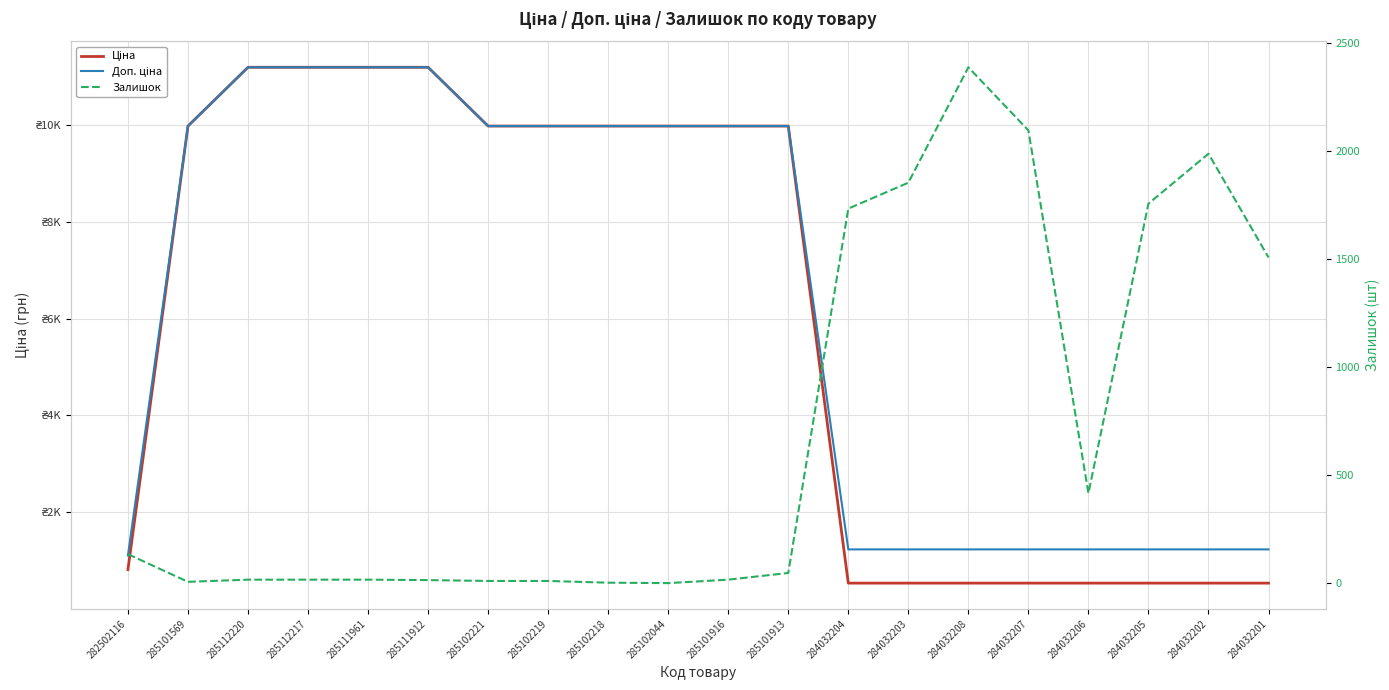

Where is the first local maximum for Залишок?

284032208